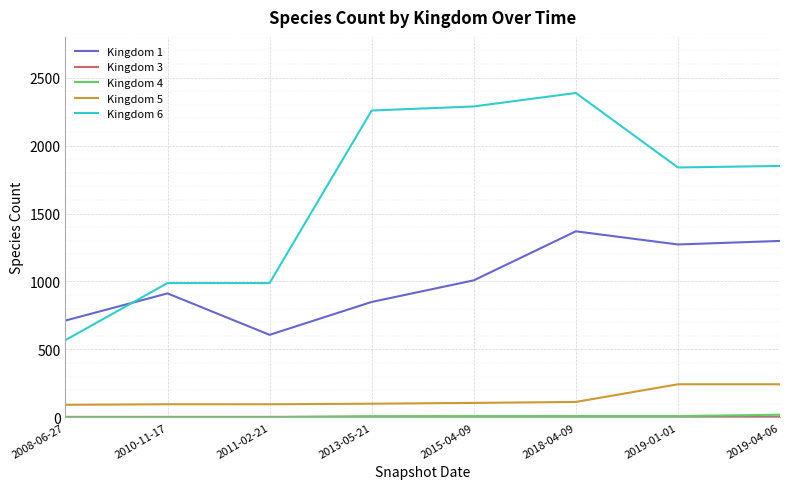

True or false: Kingdom 6 and Kingdom 5 cross at least once.

False